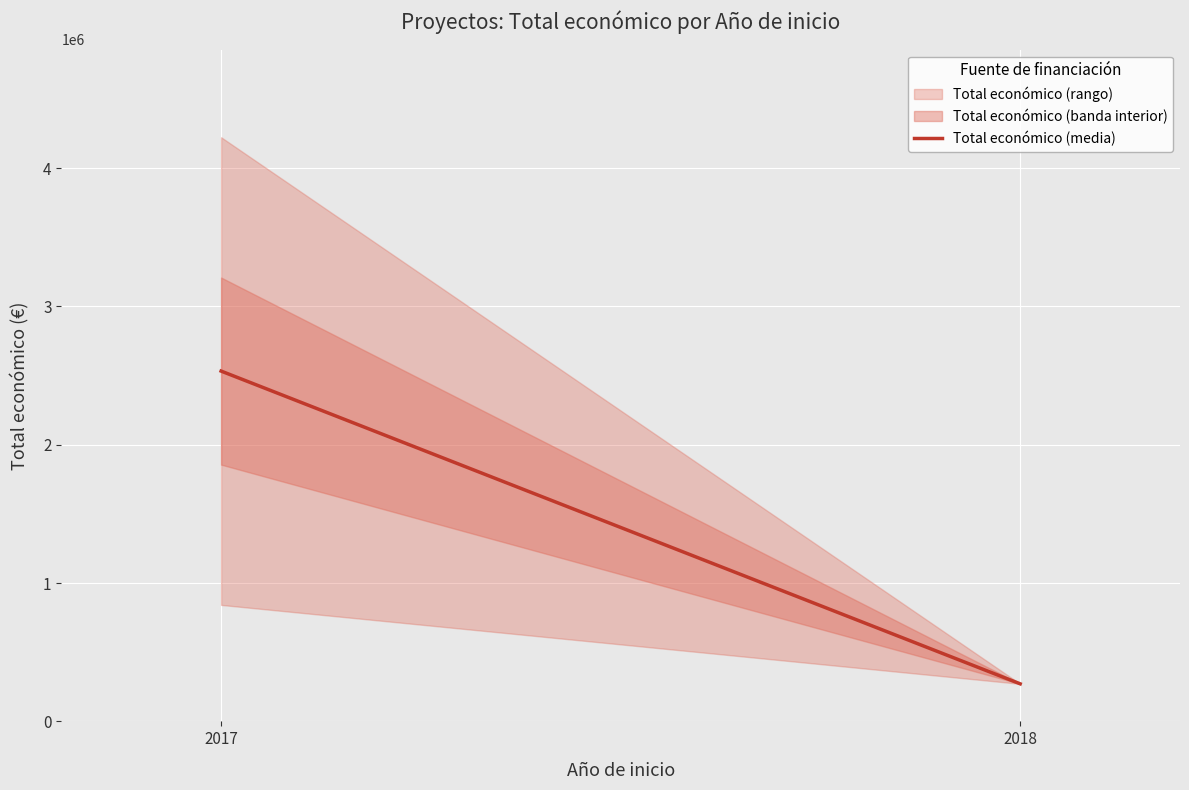

At which label does the data first exceed 842014?

2017